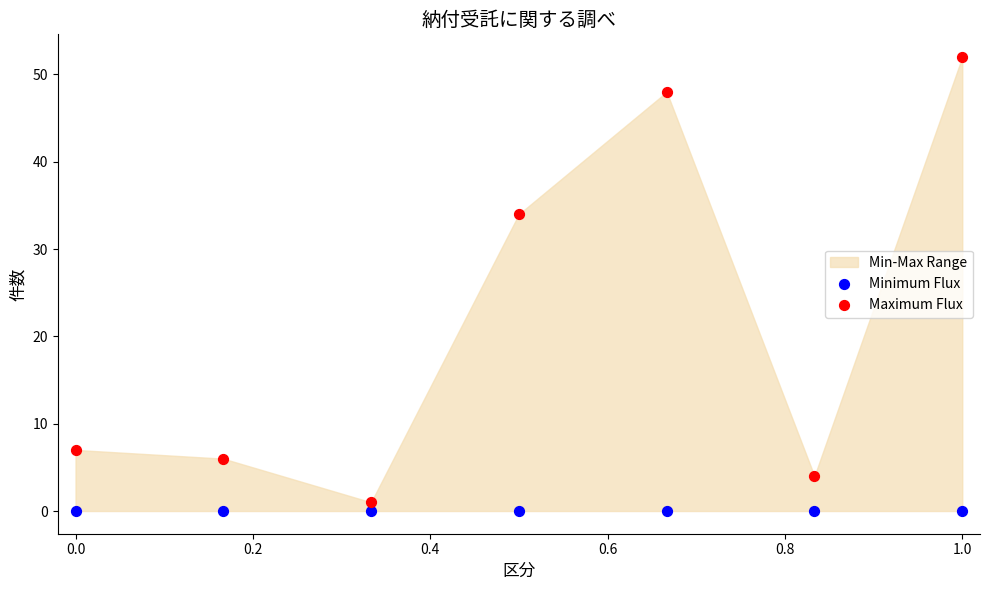

Which series reaches the minimum Y coordinate?

Minimum Flux